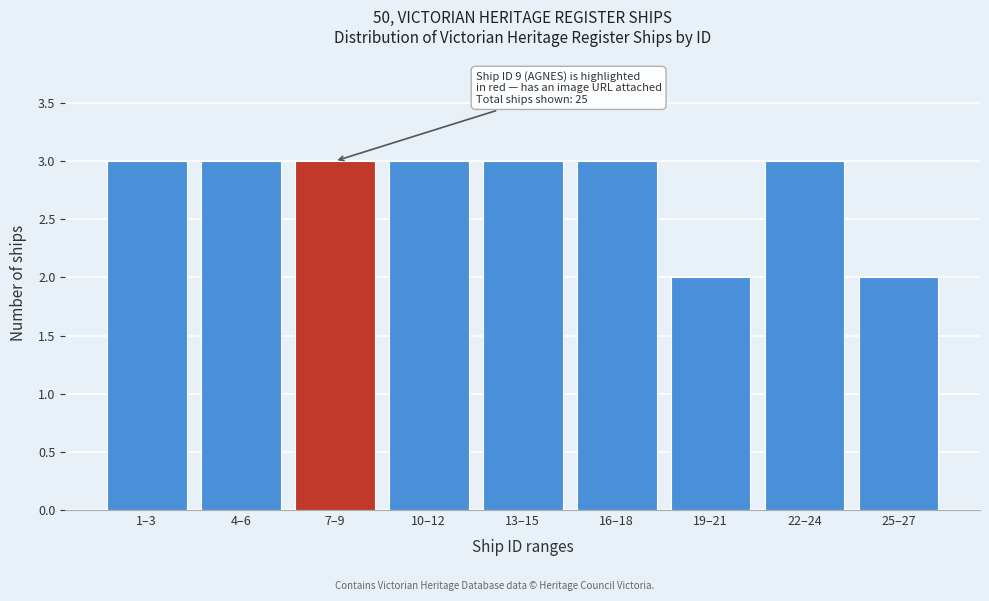

Reading right to left, extract all data points from this chart.

2	3	2	3	3	3	3	3	3